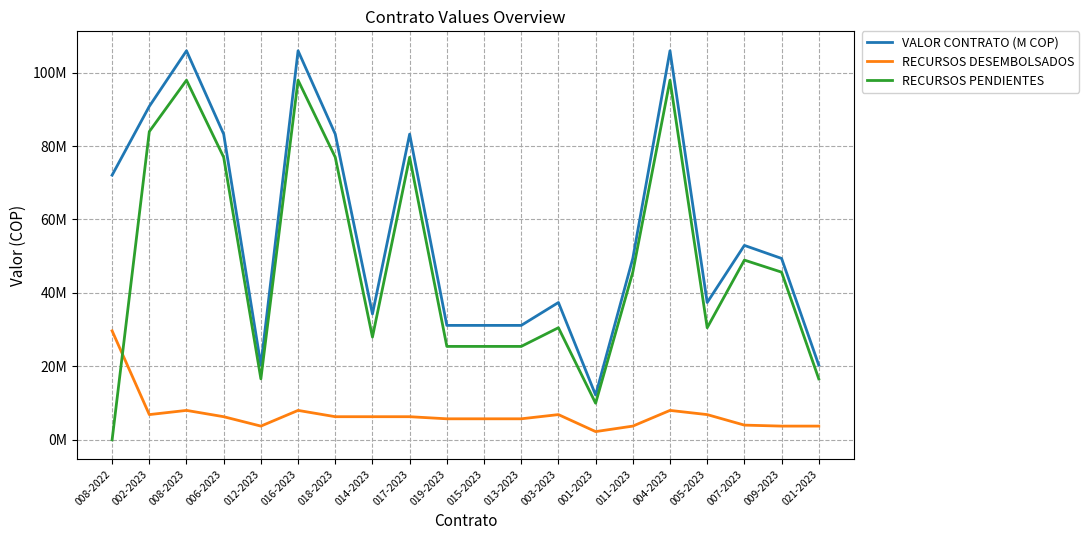

Is this an area chart (filled region under the line)?

No